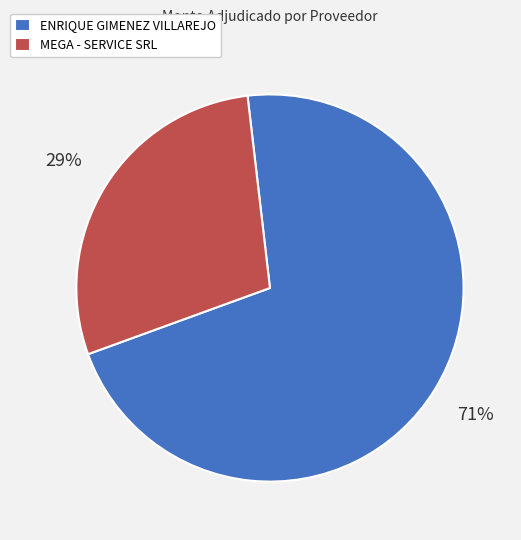

Is ENRIQUE GIMENEZ VILLAREJO the majority of the pie?

Yes